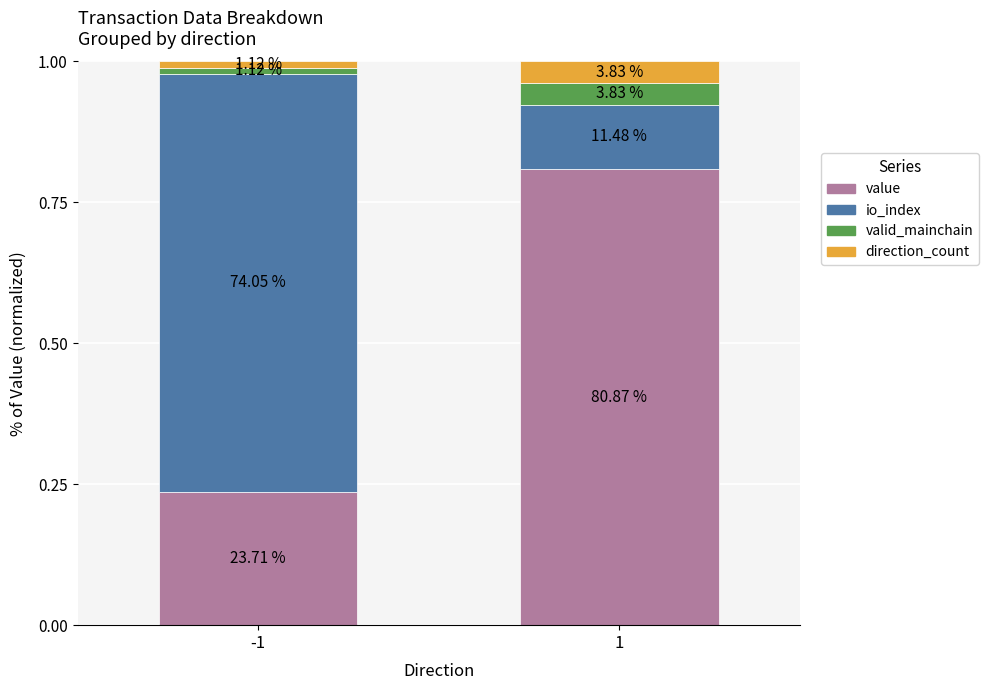

What are all the series names shown in the legend?

value, io_index, valid_mainchain, direction_count